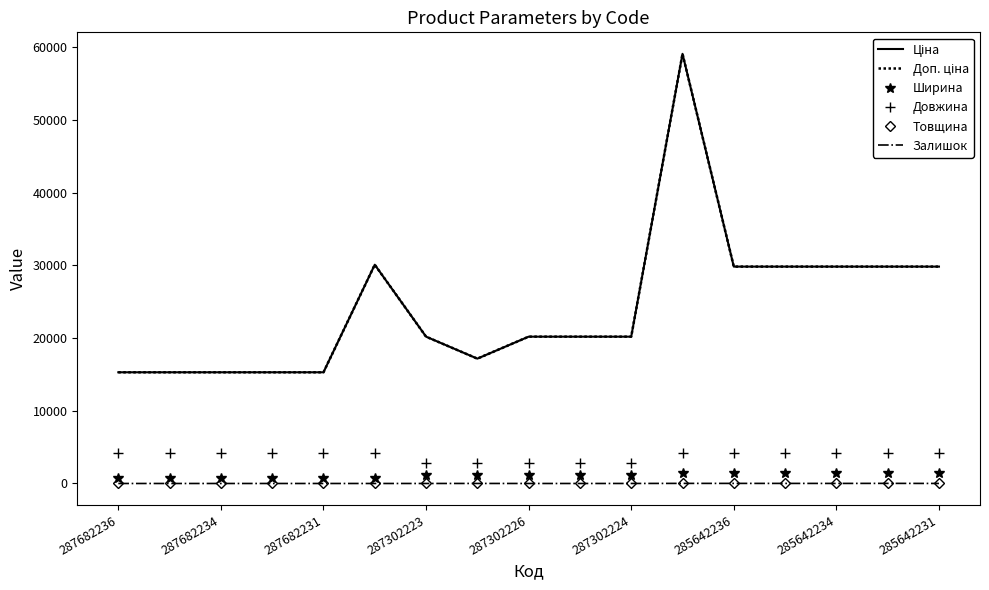

At which category is the sum across all series the highest?

11